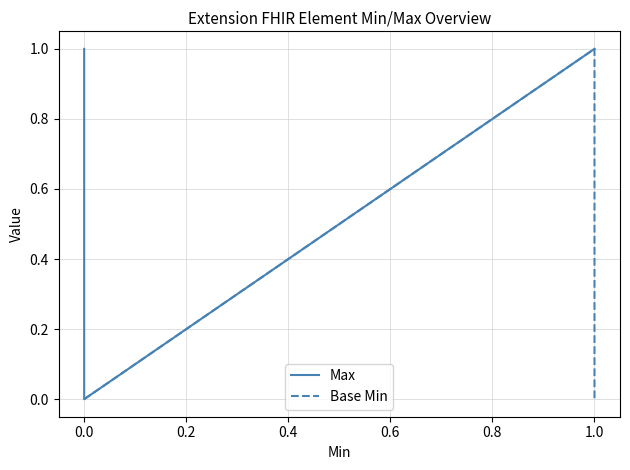

Reading left to right, what are all the values shown in this chart?

Max: 1	1	0	1	1
Base Min: 0	0	0	1	0